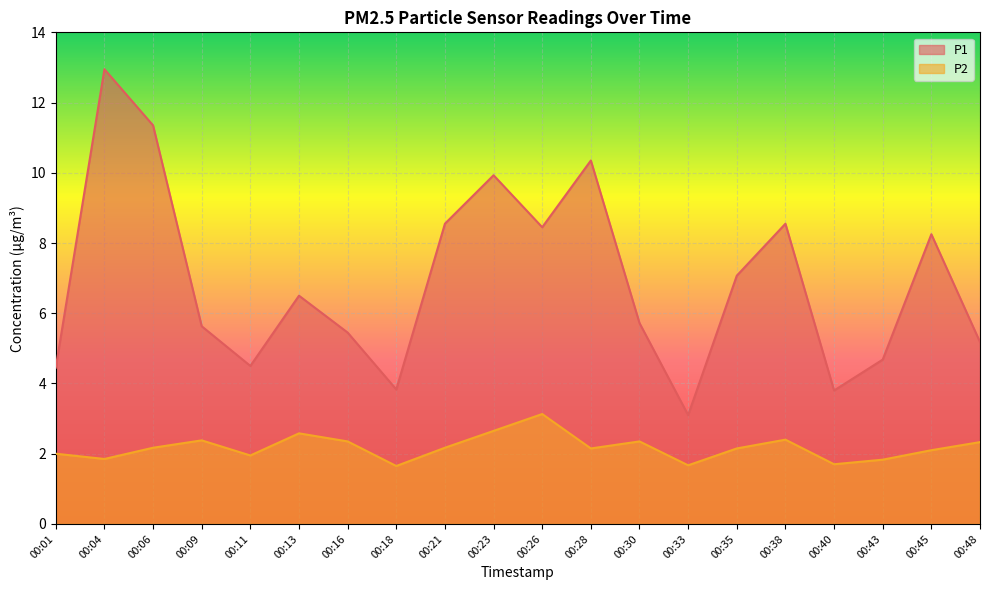

Is the value of P1 at 00:11 greater than the value of P2 at 00:40?

Yes